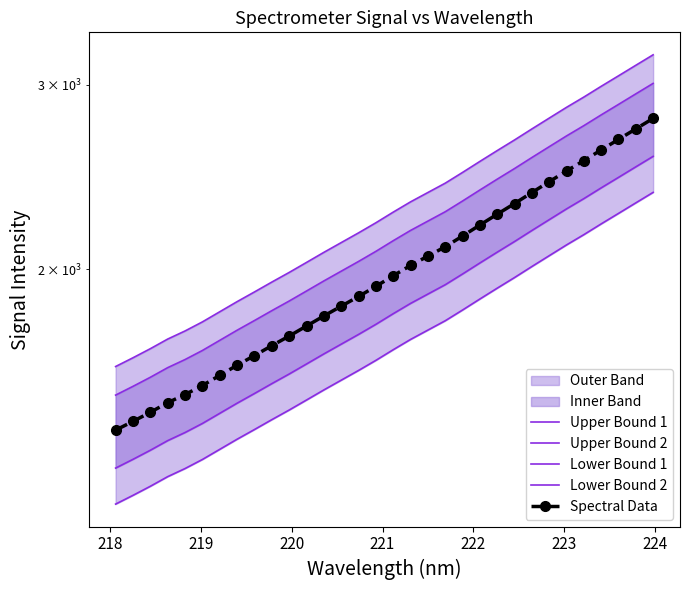

Which series has the widest spread of values?

Upper Bound 1